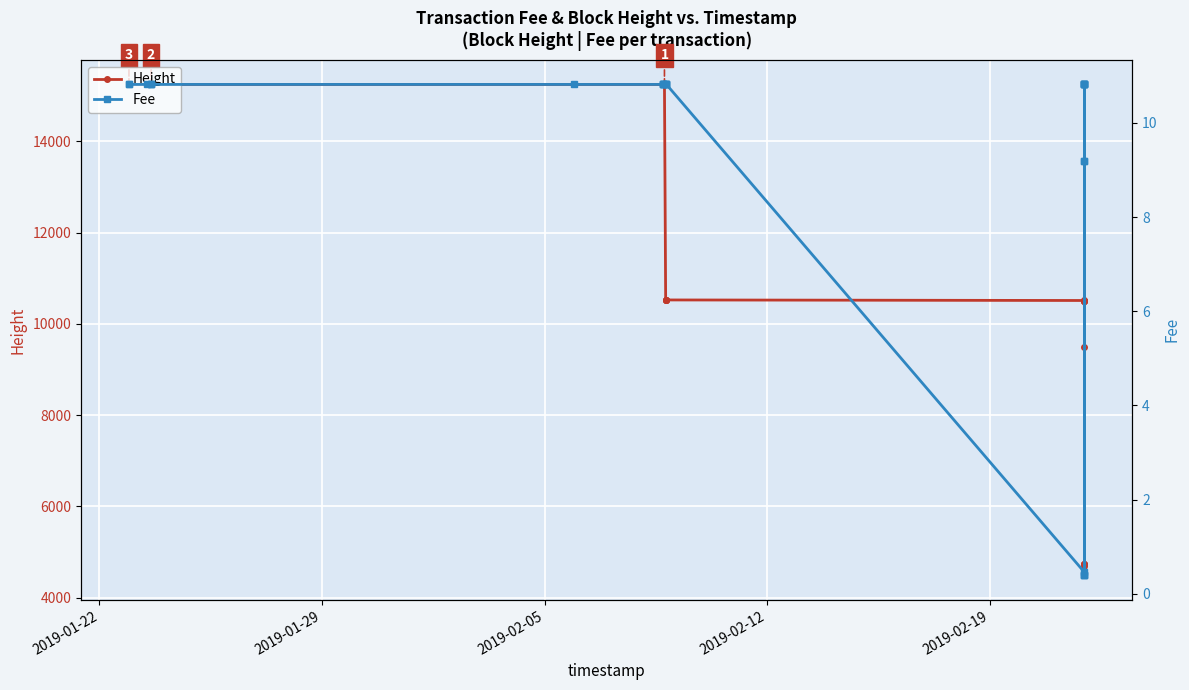

At how many categories does at least one series exceed 8677?

22